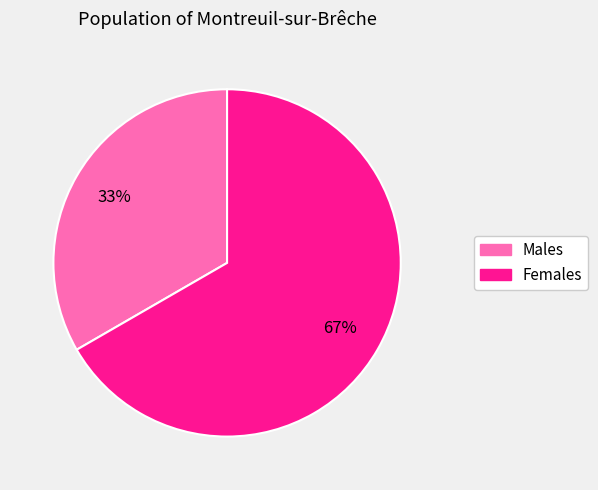

Count the number of slices in the pie.

2